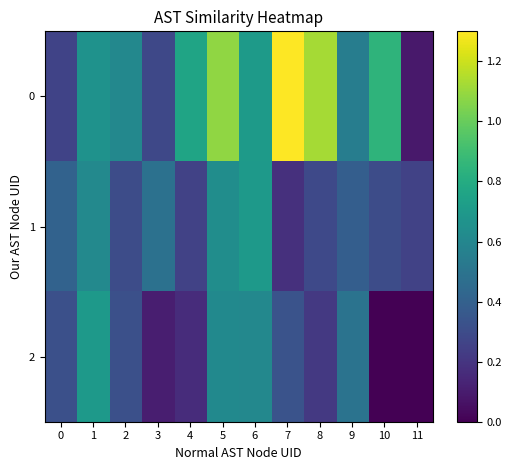

Reading left to right, extract all data points from this chart.

0: 0=0.3	1=0.7	2=0.6	3=0.3	4=0.8	5=1.1	6=0.7	7=1.3	8=1.1	9=0.6	10=0.8	11=0.1
1: 0=0.4	1=0.6	2=0.3	3=0.5	4=0.3	5=0.6	6=0.7	7=0.2	8=0.3	9=0.4	10=0.3	11=0.3
2: 0=0.3	1=0.7	2=0.3	3=0.1	4=0.2	5=0.6	6=0.6	7=0.3	8=0.2	9=0.5	10=0.0	11=0.0